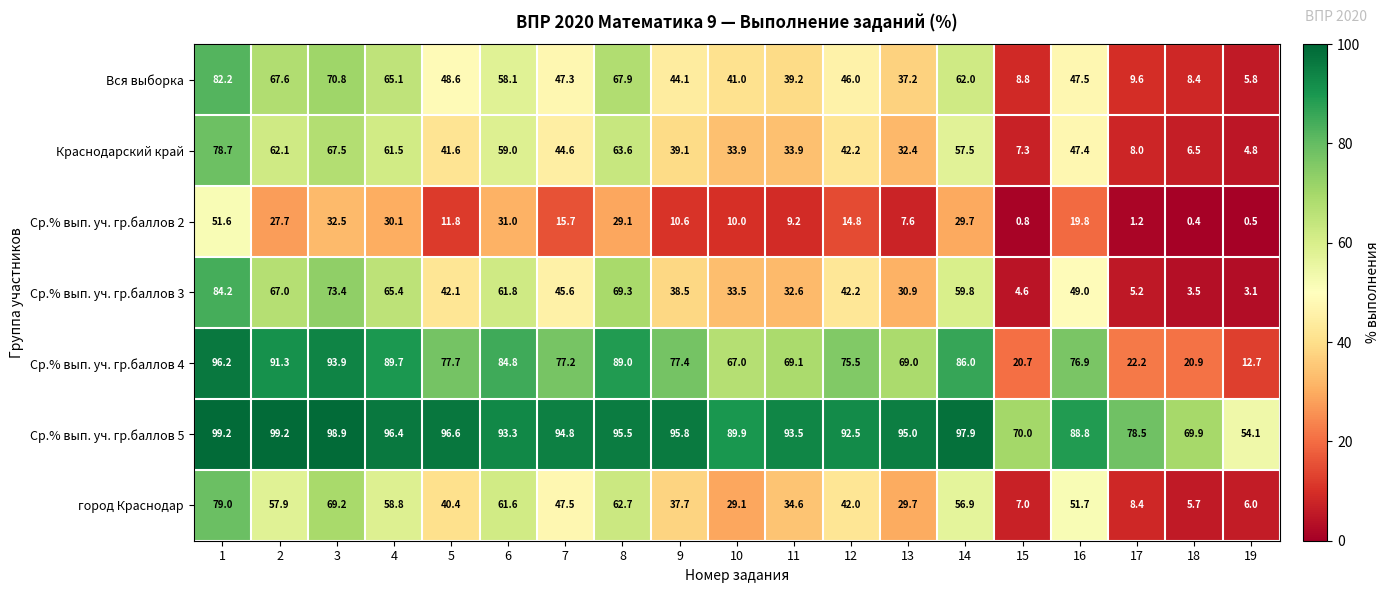

At how many categories does at least one series exceed 39?

19